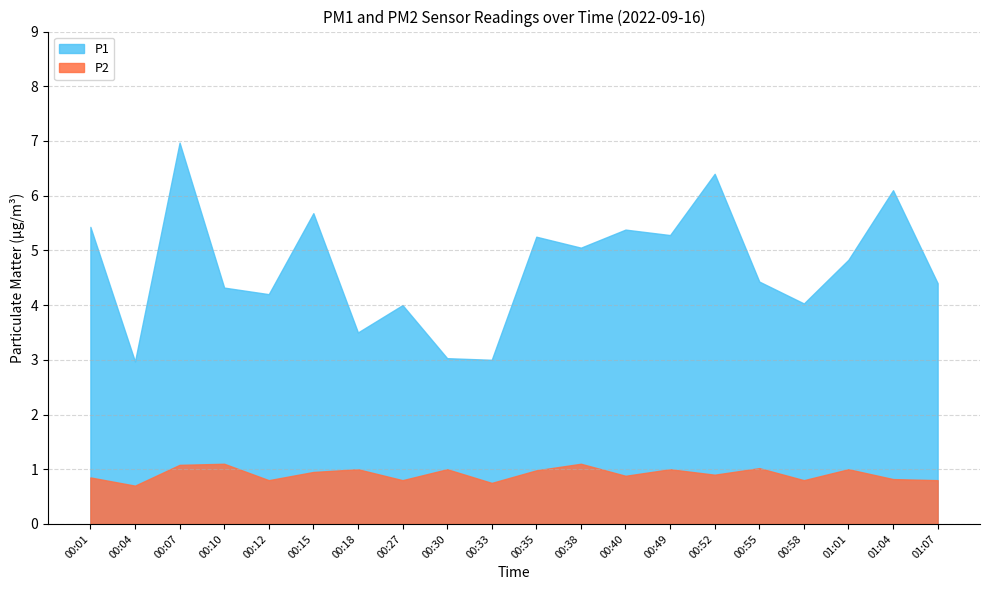

True or false: P1 and P2 intersect in this chart.

False